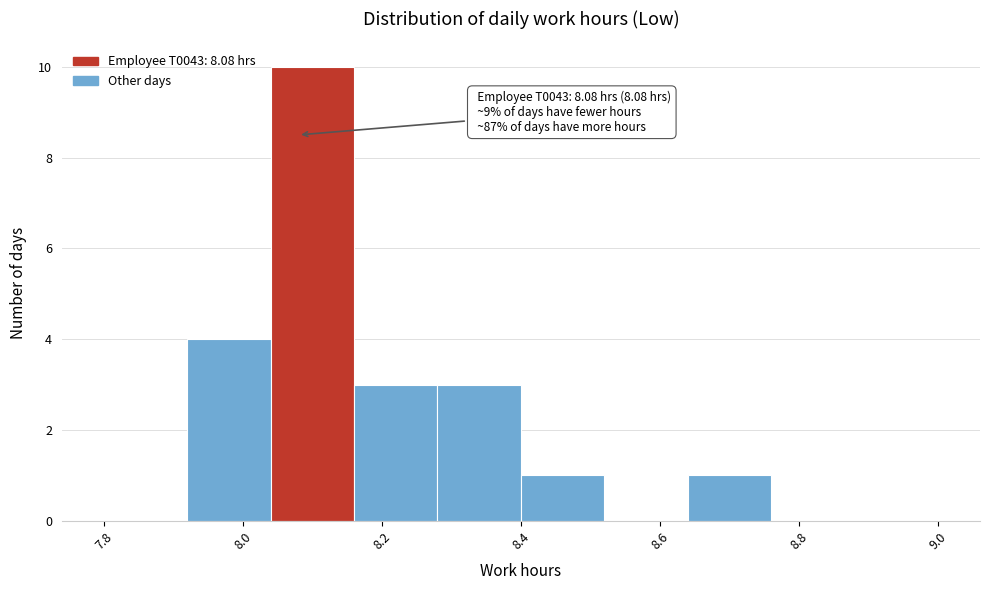

Over which range of the x-axis is the bar tallest?

8.04 to 8.16